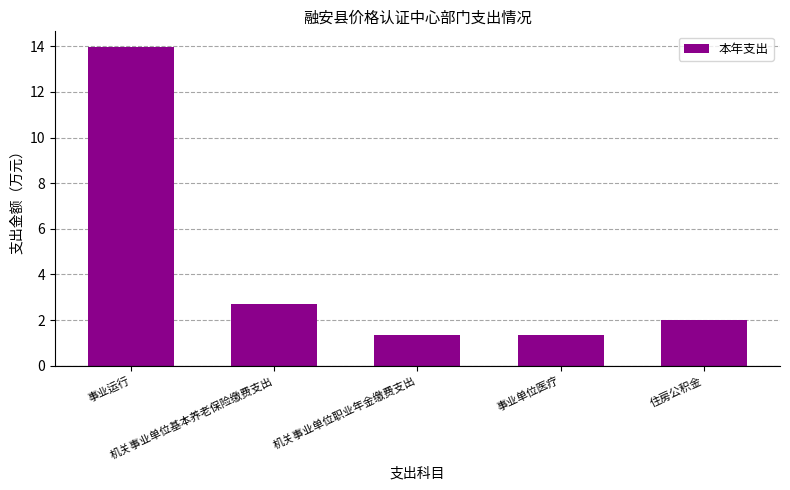

What is the difference between the maximum and minimum values?

12.6